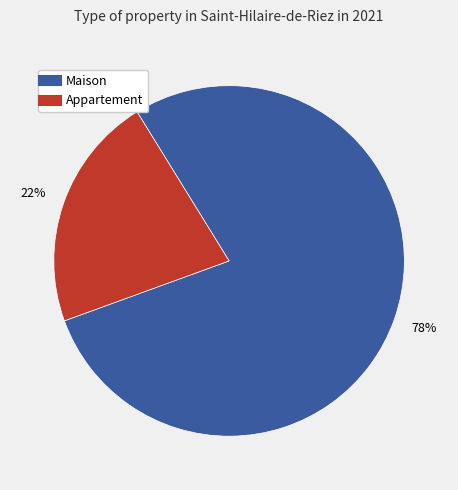

Count the number of slices in the pie.

2